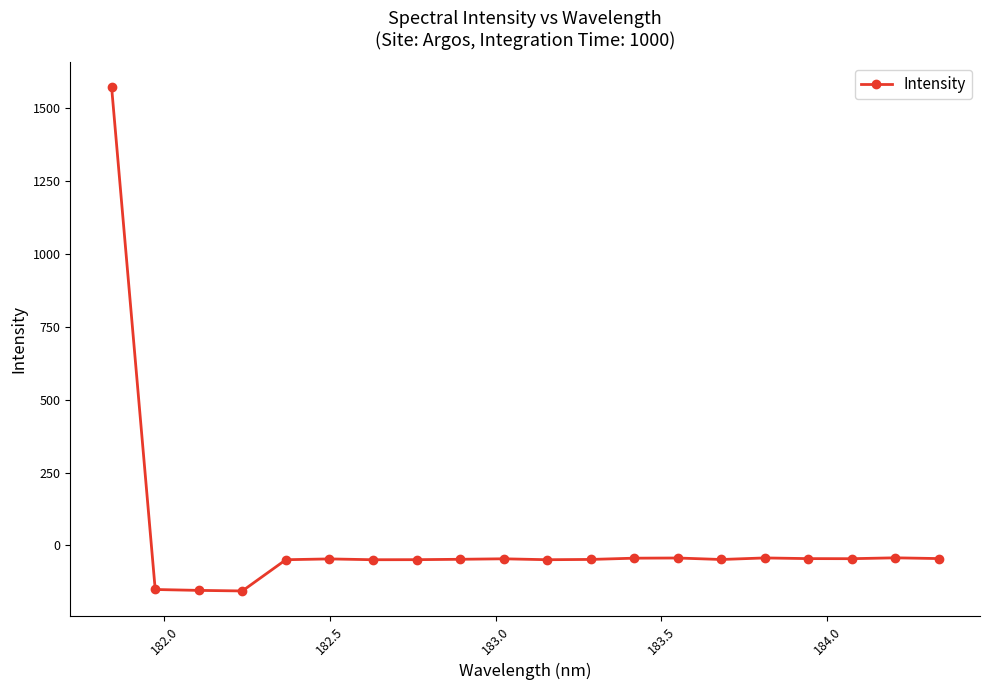

What is the difference between the maximum and second lowest values?

1726.2